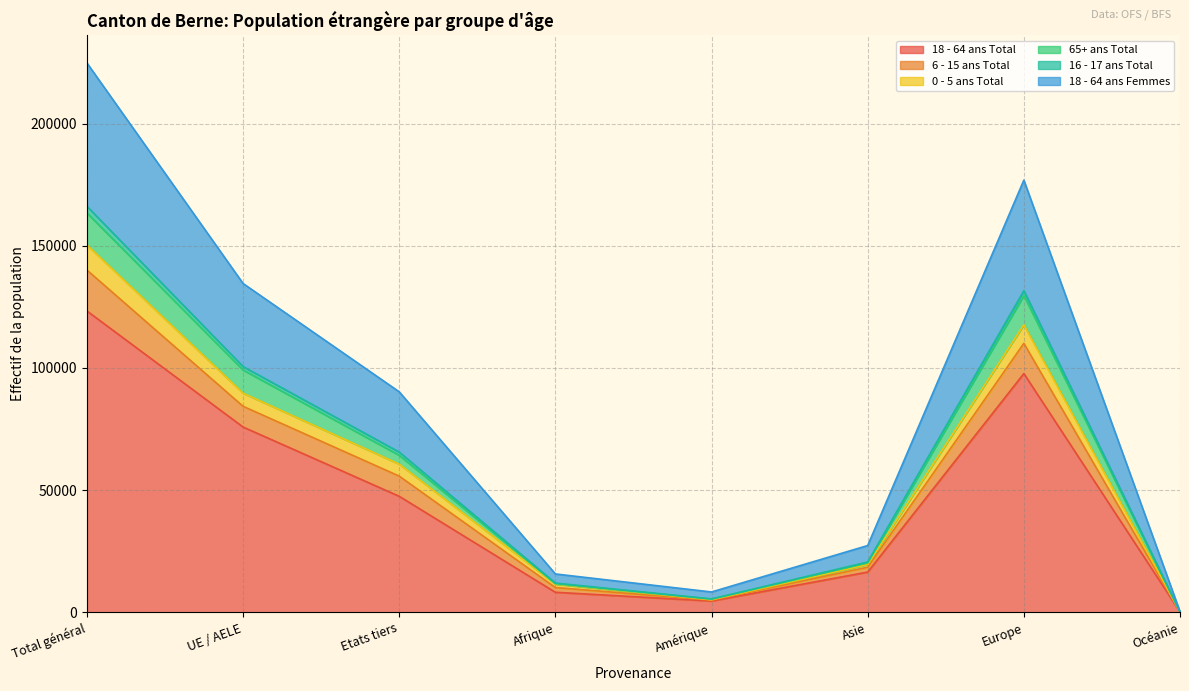

What is the total value across all series at Amérique?

8341